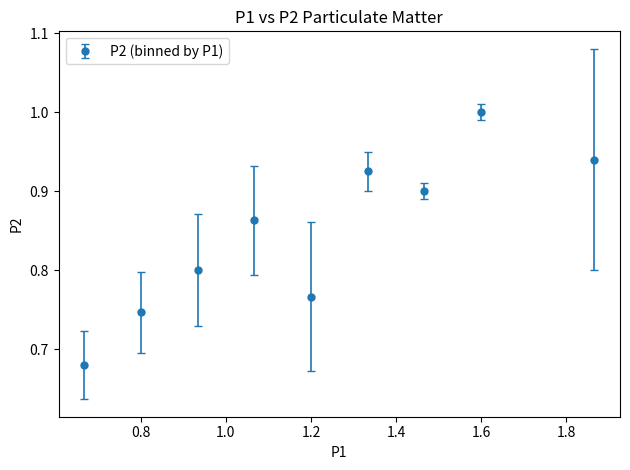

How many interior local peaks (higher than both neighbors) does the data have?

3